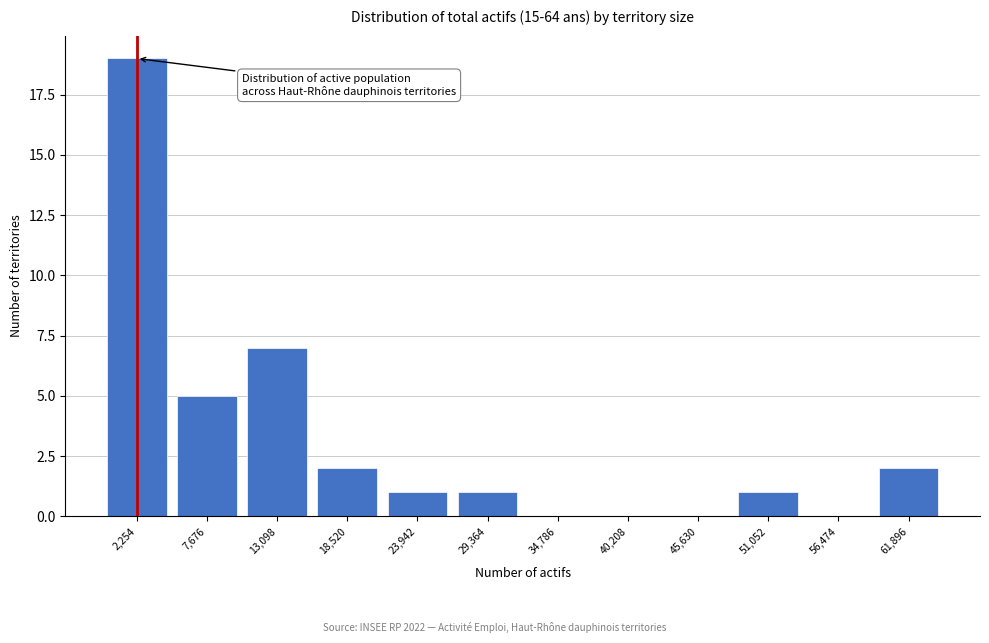

Reading right to left, what are all the values shown in this chart?

61,896=2	56,474=0	51,052=1	45,630=0	40,208=0	34,786=0	29,364=1	23,942=1	18,520=2	13,098=7	7,676=5	2,254=19